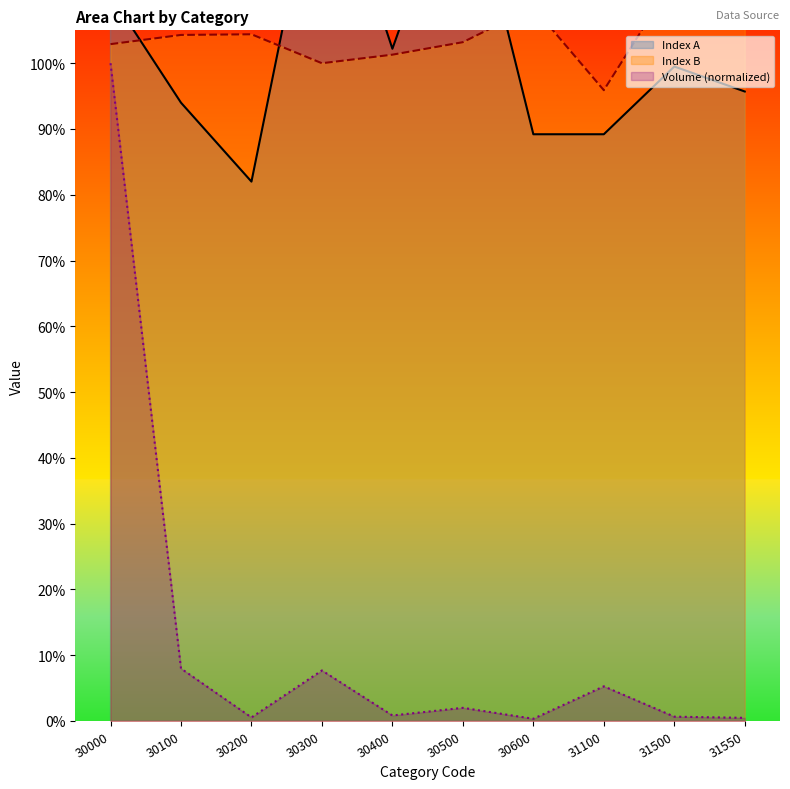

What is the value of the Main Category Volume point at the 5th from the left?

0.8